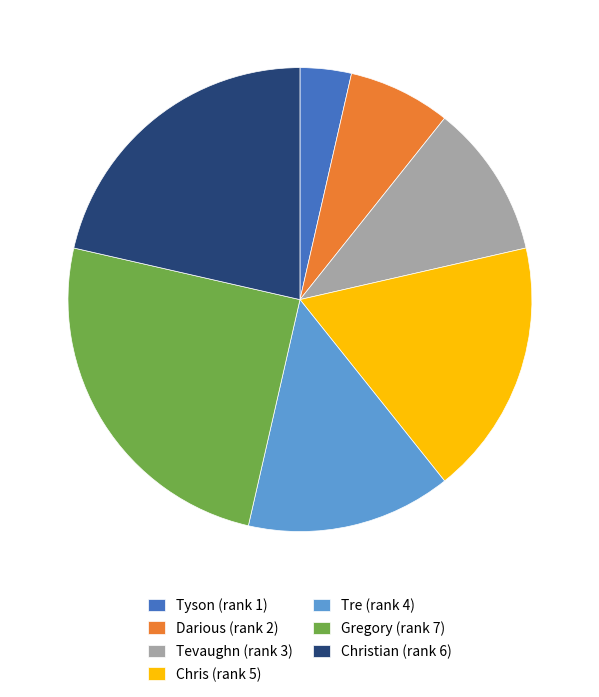

Does any single category account for the majority?

No